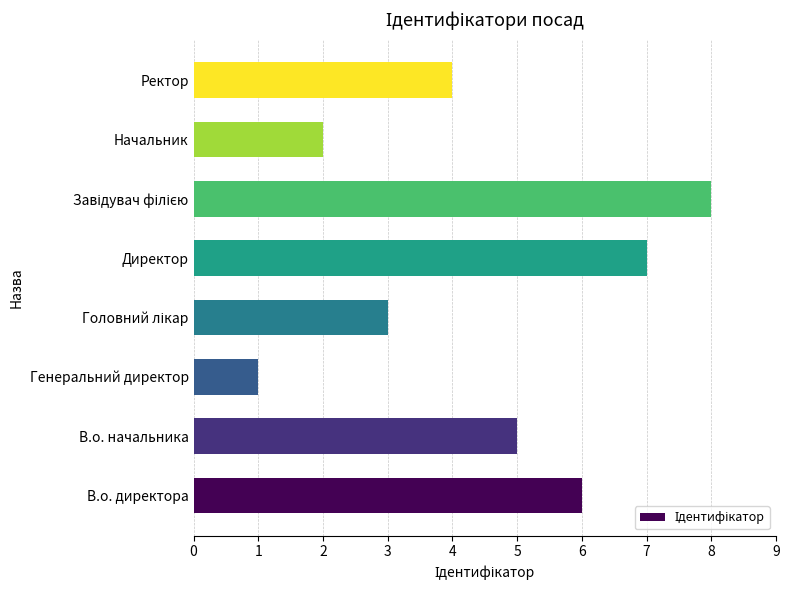

Reading bottom to top, list all the values displayed in this chart.

6	5	1	3	7	8	2	4